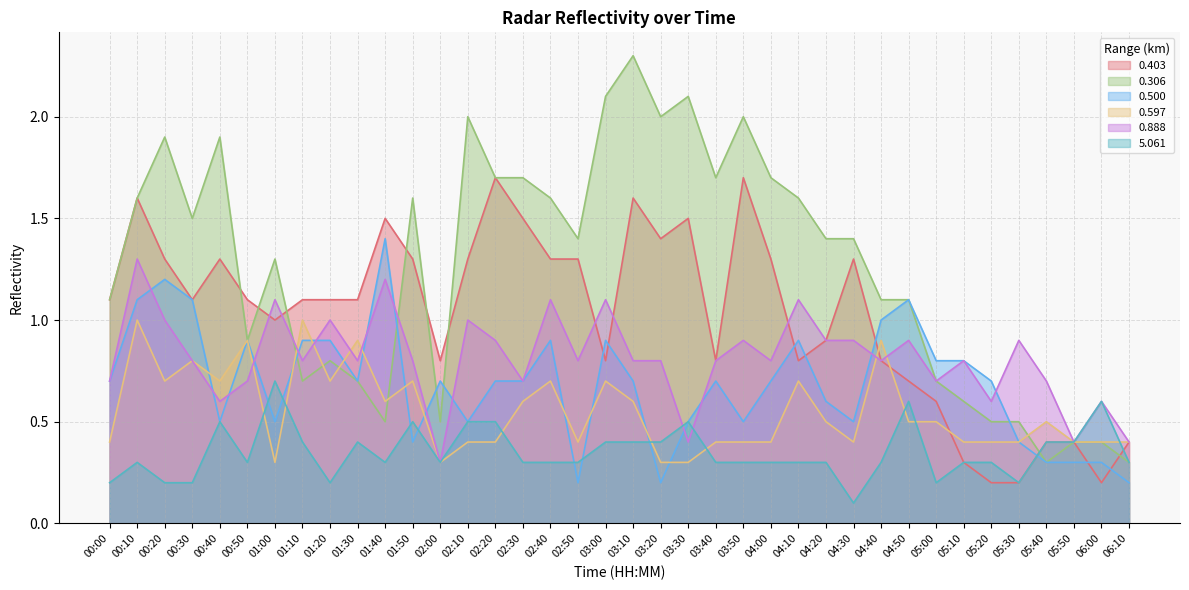

At how many categories does at least one series exceed 0?

38